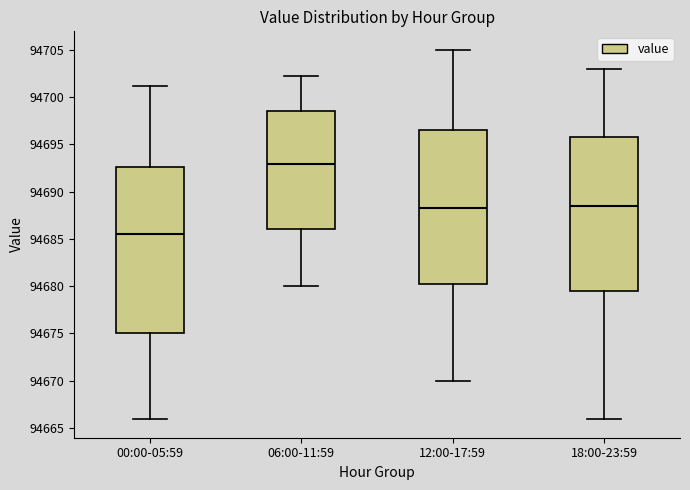

Which box is the tallest, from its lower edge to its upper edge?

00:00-05:59